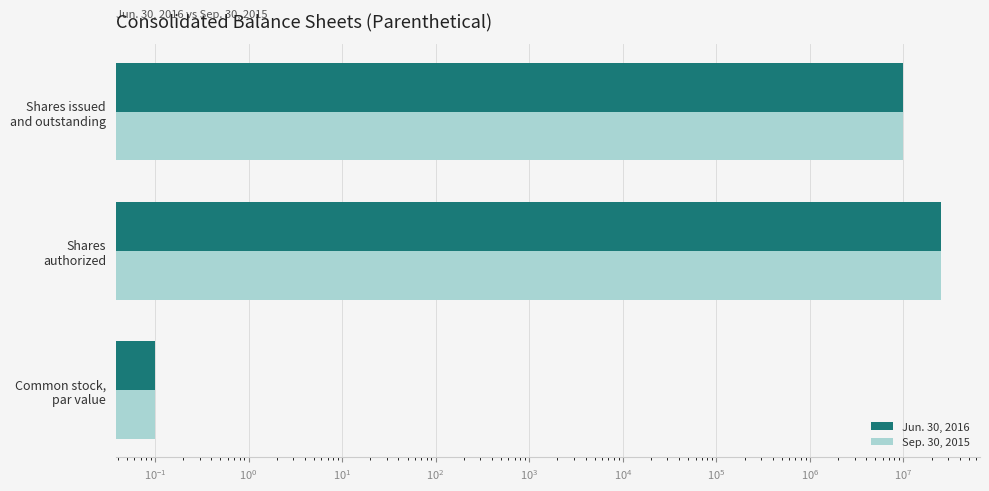

Reading right to left, extract all data points from this chart.

Jun. 30, 2016: 9862379.0	25000000.0	0.1
Sep. 30, 2015: 9791770.0	25000000.0	0.1